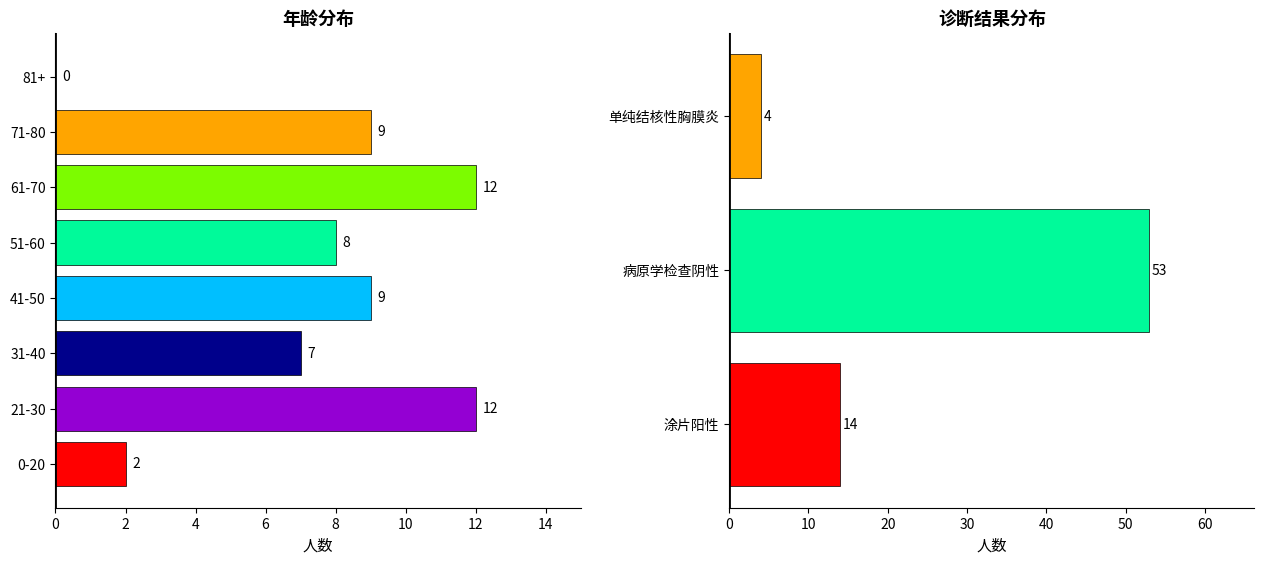

List the labels in order of value, largest first.

病原学检查阴性, 涂片阳性, 单纯结核性胸膜炎